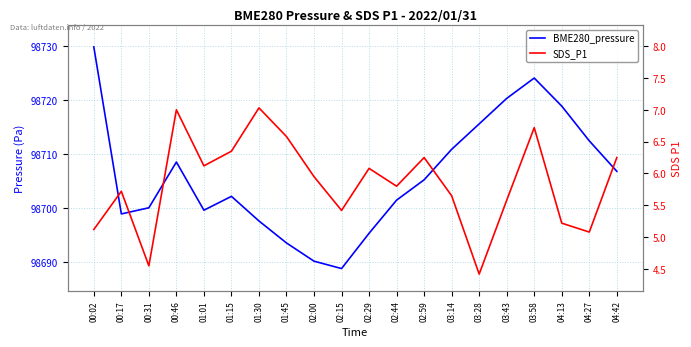

Does the chart display data point markers on the line(s)?

No